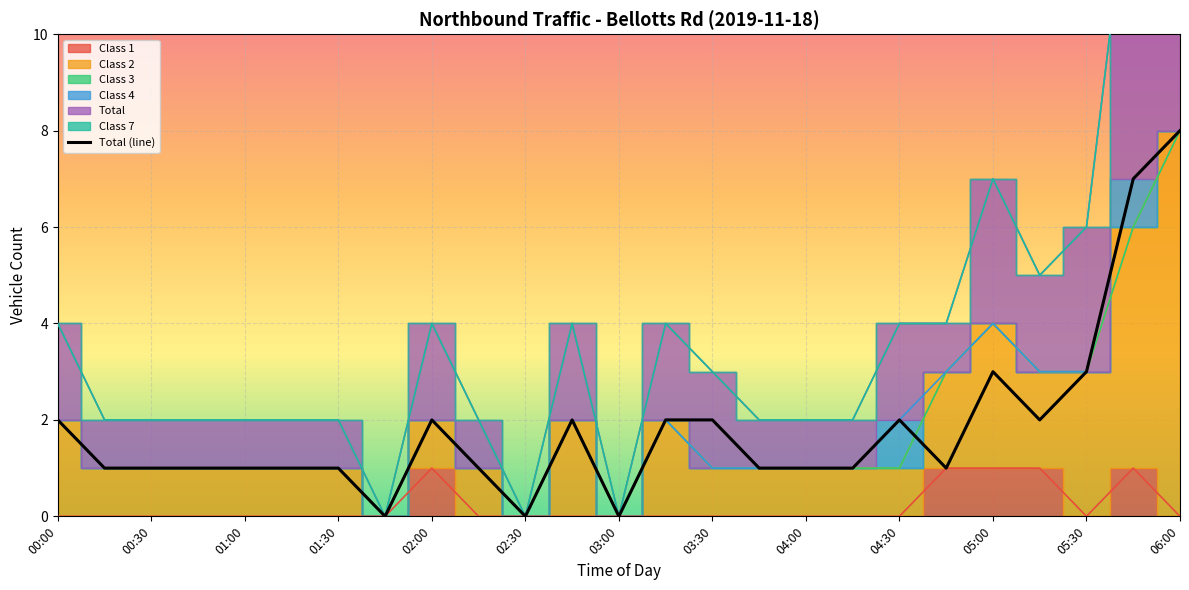

The value at 19 is 1. True or false?

True